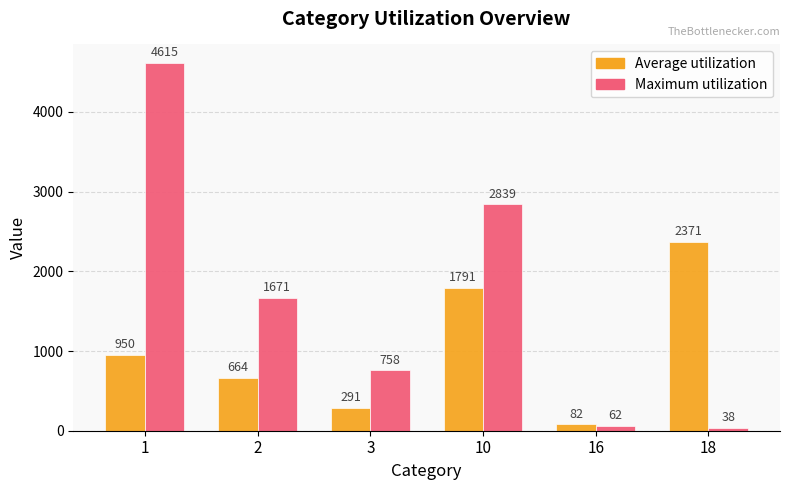

Which series has the largest total across all categories?

Maximum utilization